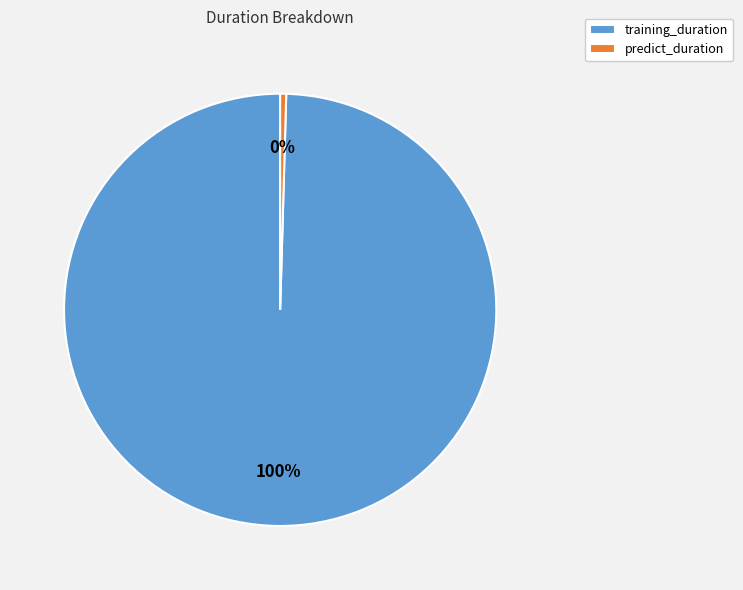

Which category has the biggest portion of the pie?

training_duration